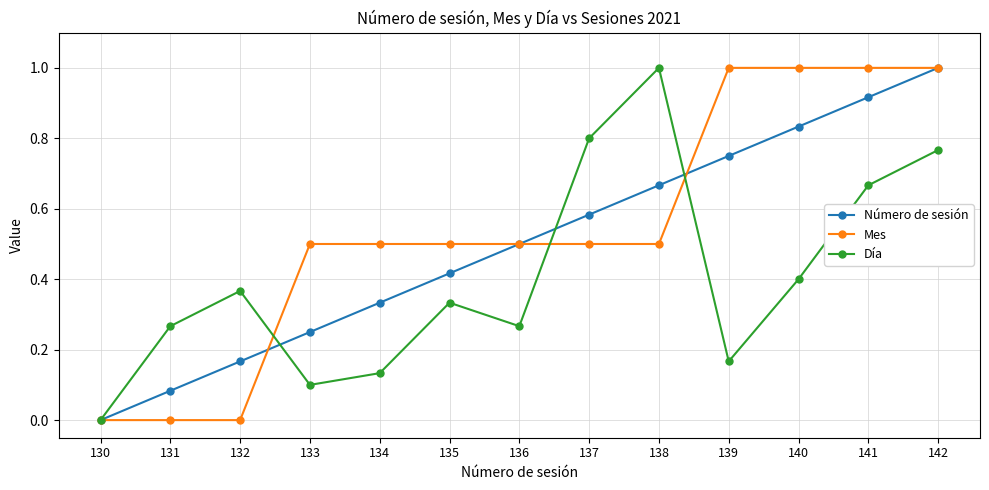

What is the greatest value displayed?

1.0